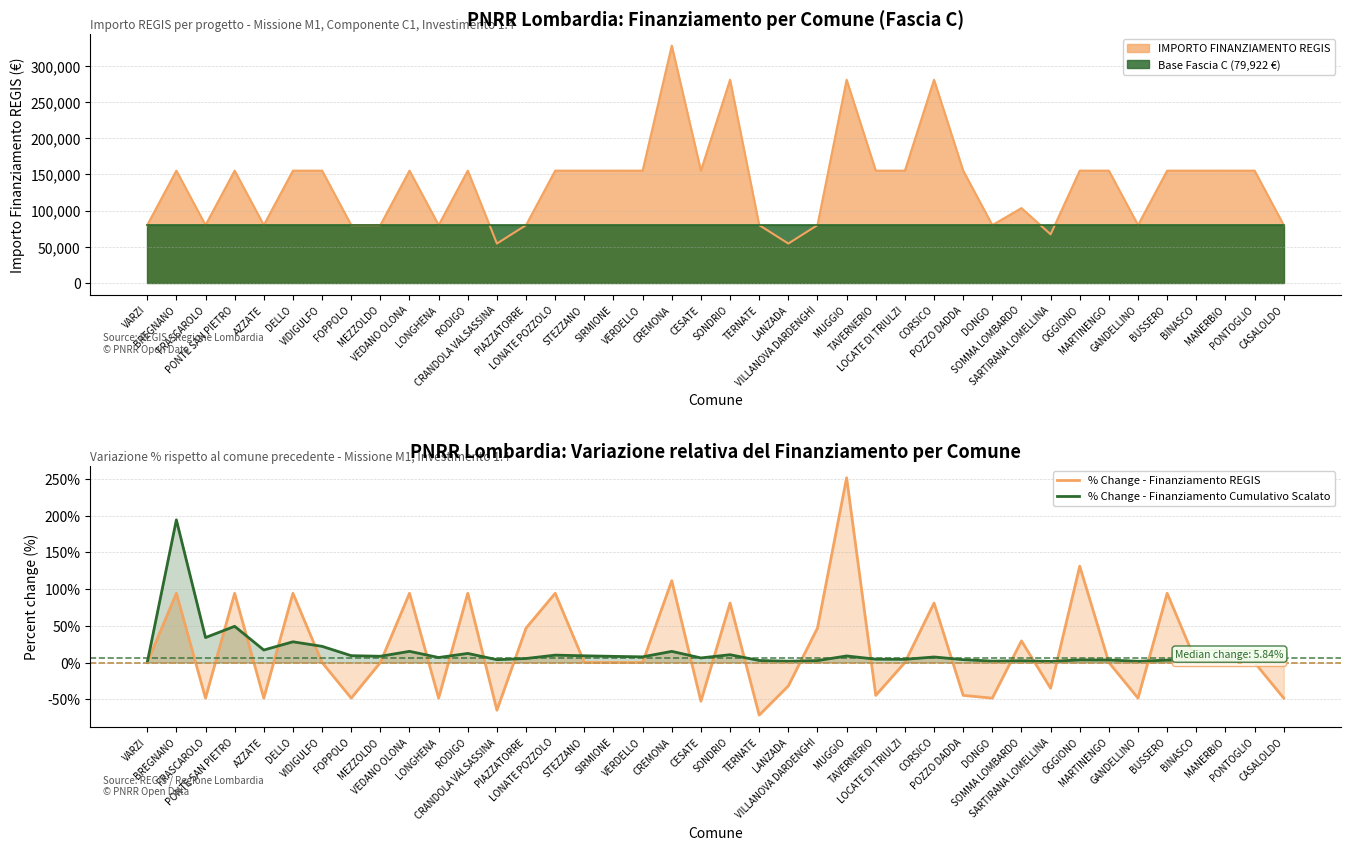

Where is % Change - Finanziamento Cumulativo Scalato nearest to the value 97?

PONTE SAN PIETRO